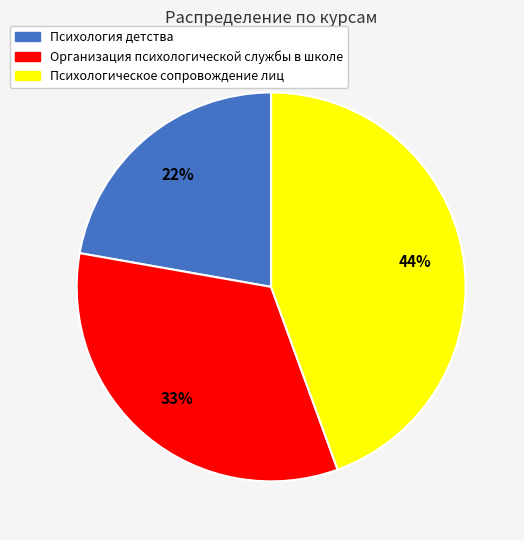

Which has a higher value, Психологическое сопровождение лиц or Организация психологической службы в школе?

Психологическое сопровождение лиц